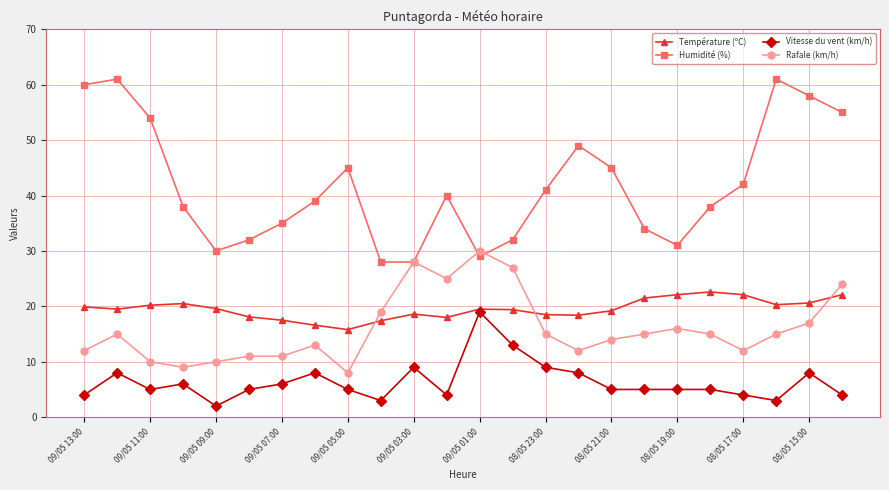

True or false: Vitesse du vent (km/h) has more than 0 interior local peaks.

True